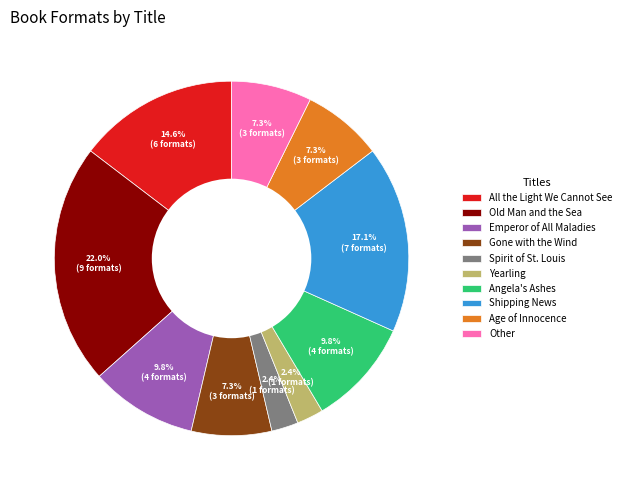

To the nearest percent, what is the difference between the largest and smallest slice percentages?

20%